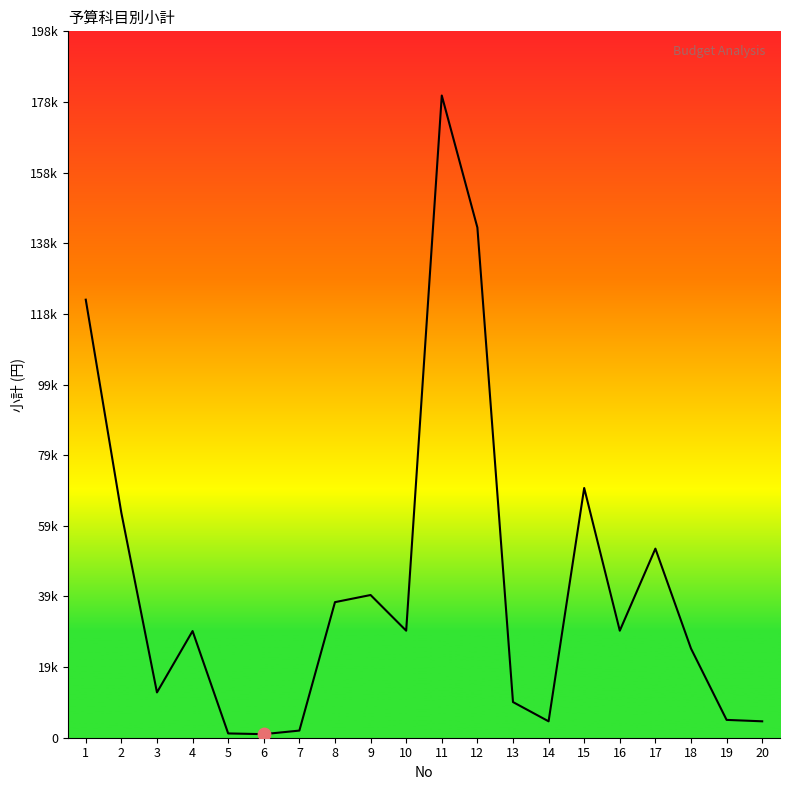

Approximately how many times larger is the value at 13 compared to 17?

0.2